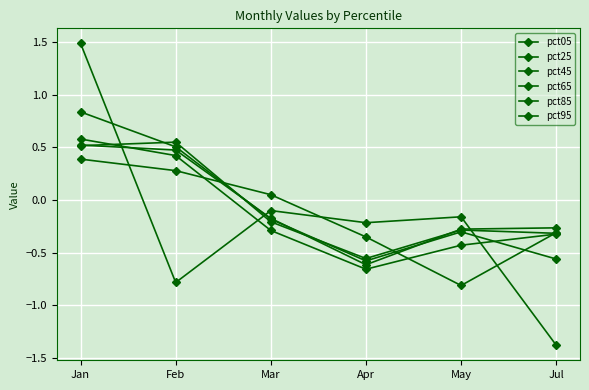

The pct85 series shows 0.6 at Jan. True or false?

True